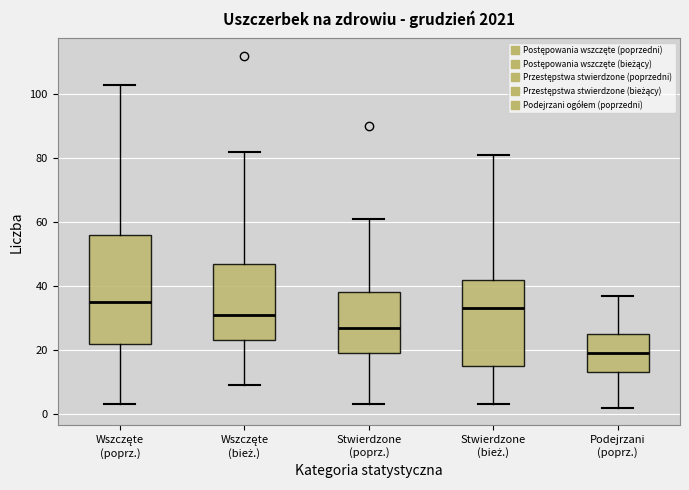

Reading left to right, read every box against the y-axis: the position of its median line, the range the box covers, and the ends of its whiskers. The values are not printed on the chart, so give them approximately, as read against the axis.

Wszczęte (poprz.): median 36, box 22 to 56, whiskers 4 to 104
Wszczęte (bież.): median 32, box 24 to 48, whiskers 10 to 82
Stwierdzone (poprz.): median 28, box 20 to 38, whiskers 4 to 62
Stwierdzone (bież.): median 34, box 16 to 42, whiskers 4 to 82
Podejrzani (poprz.): median 20, box 14 to 26, whiskers 2 to 38